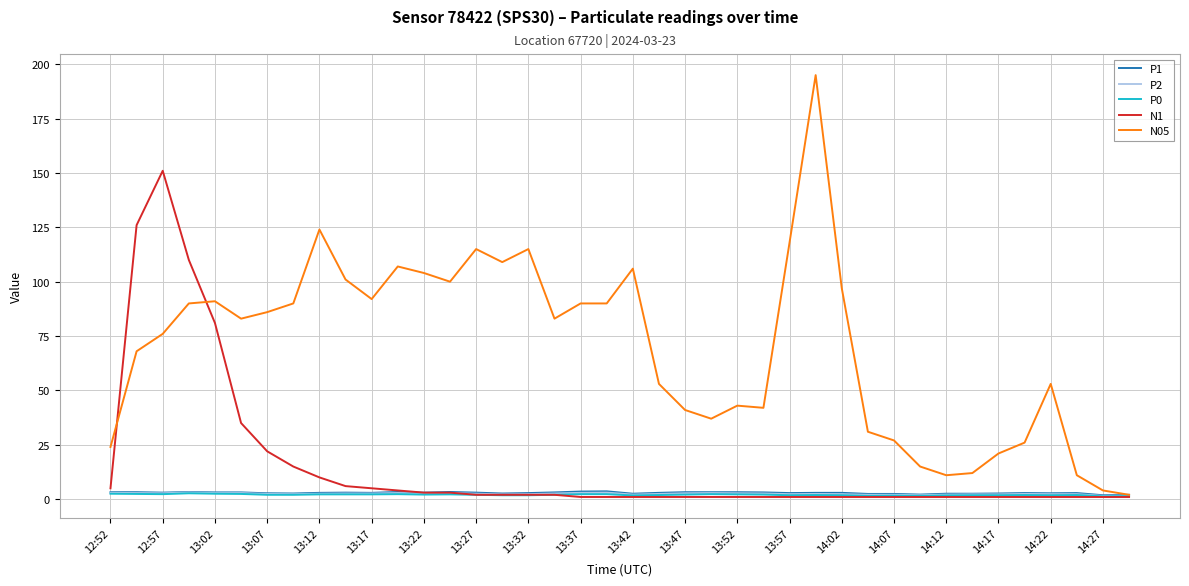

At how many categories does at least one series exceed 82?

23